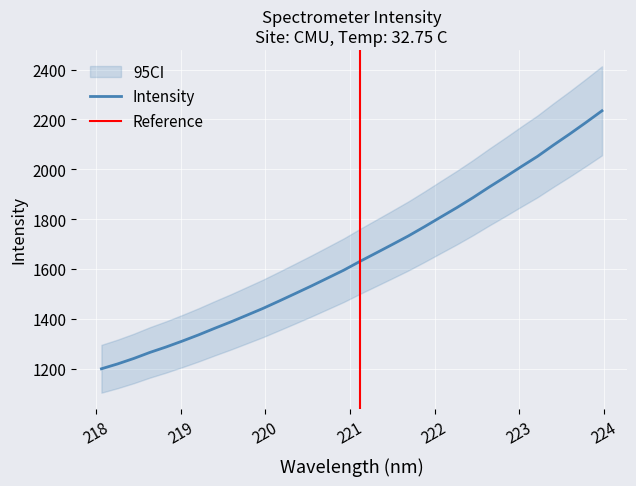

What is the value of the 3rd point from the left?

1240.7